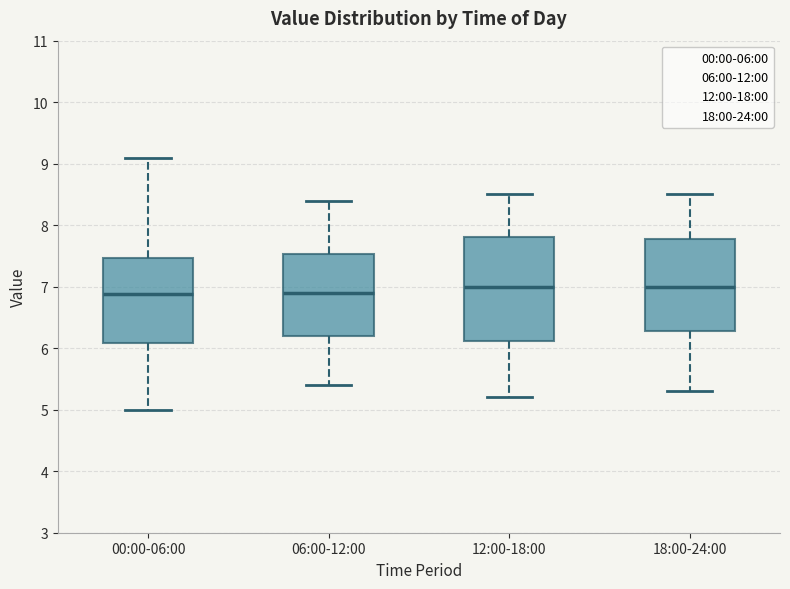

Where does the upper whisker of the box for 06:00-12:00 end on the y-axis? The values are not printed on the chart, so give them approximately, as read against the axis.

8.4